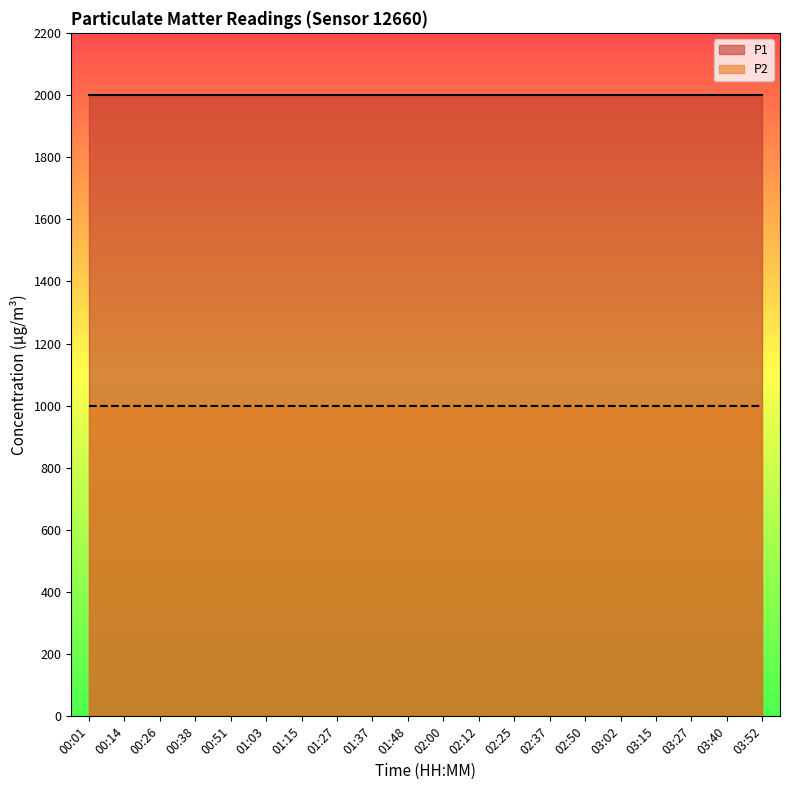

Does the chart display data point markers on the line(s)?

No